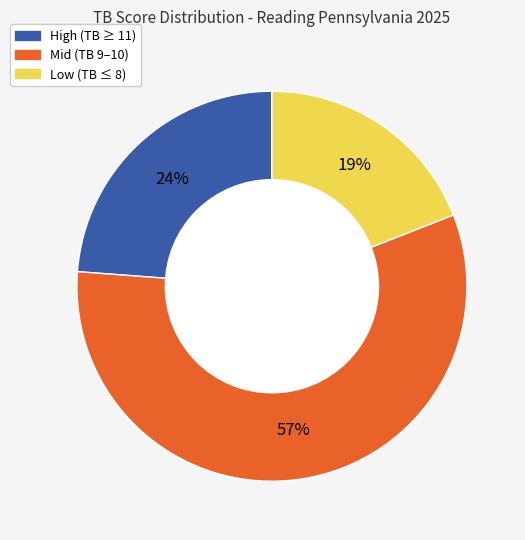

The Mid (TB 9–10) slice represents 47% of the pie. True or false?

False